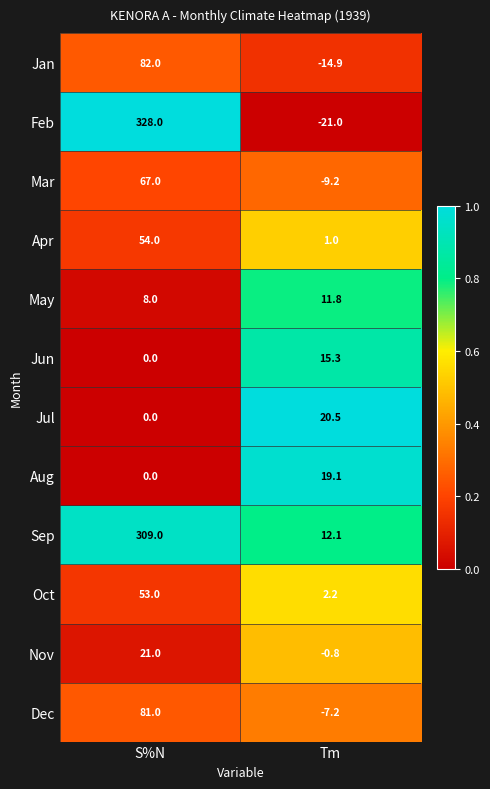

The Jul series shows 0.0 at S%N. True or false?

True